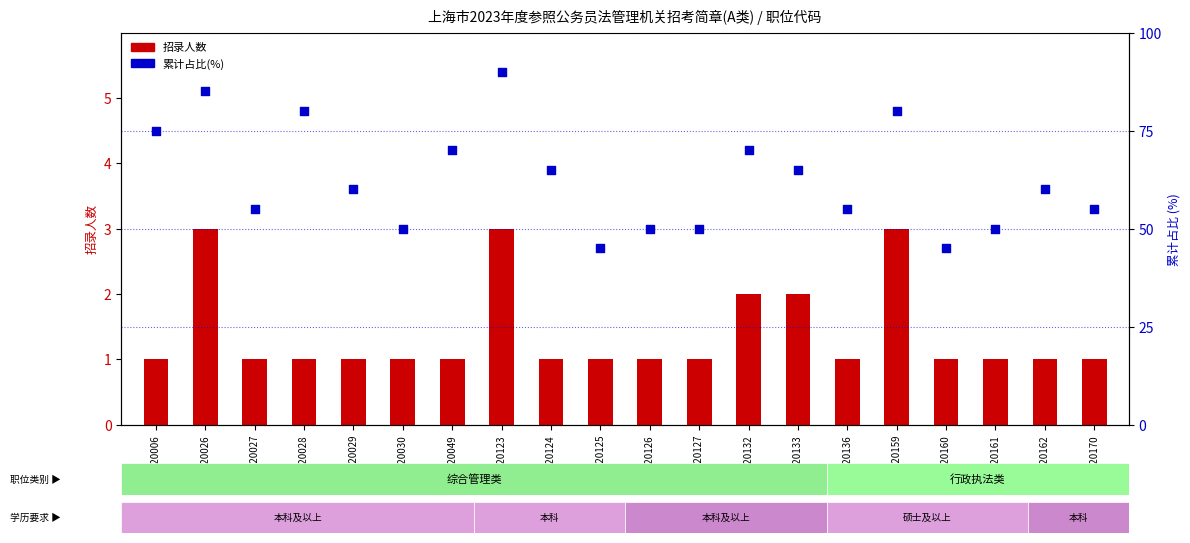

Which series has the largest total across all categories?

累计占比(%)